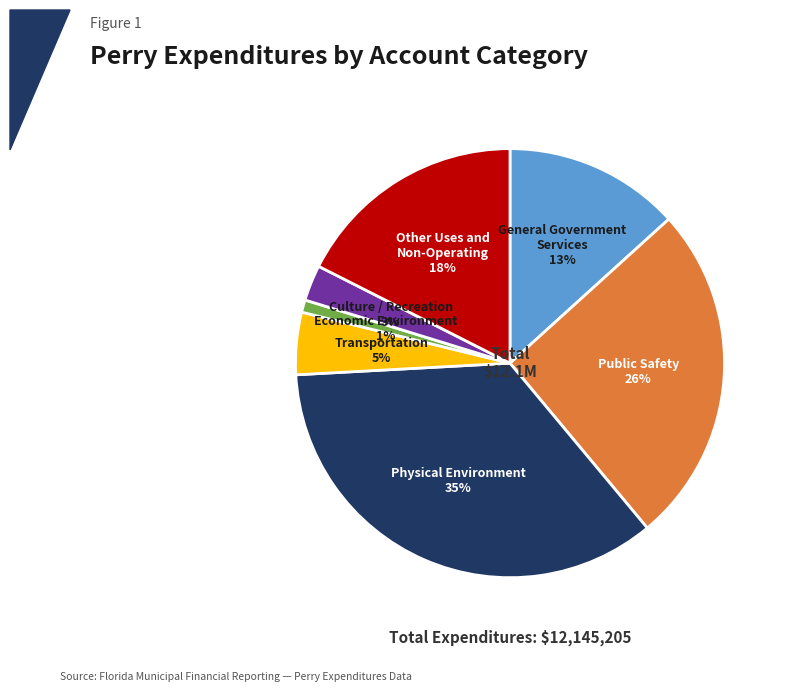

Does any single category account for the majority?

No